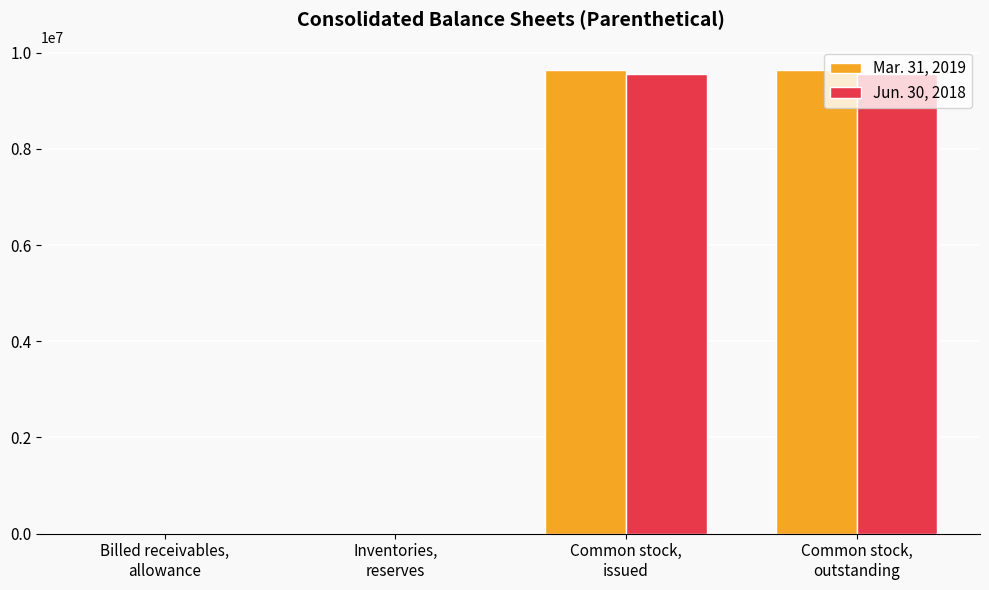

What is the greatest value displayed?

9644000